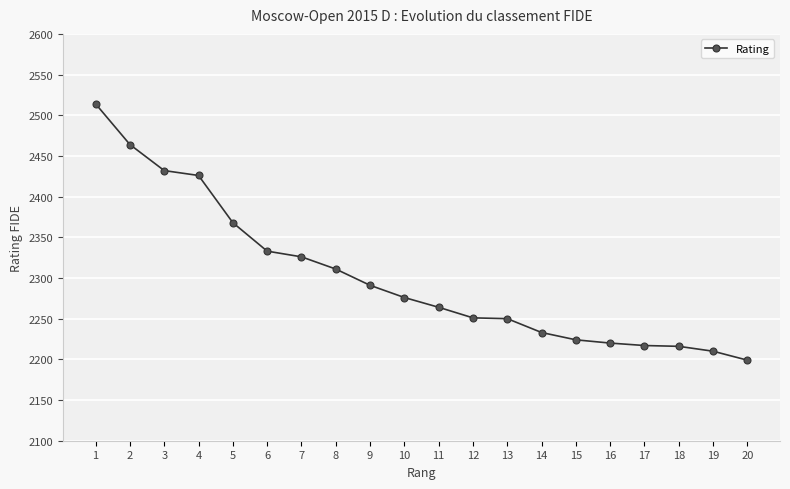

Is it true that the value at 15 is 2224?

True